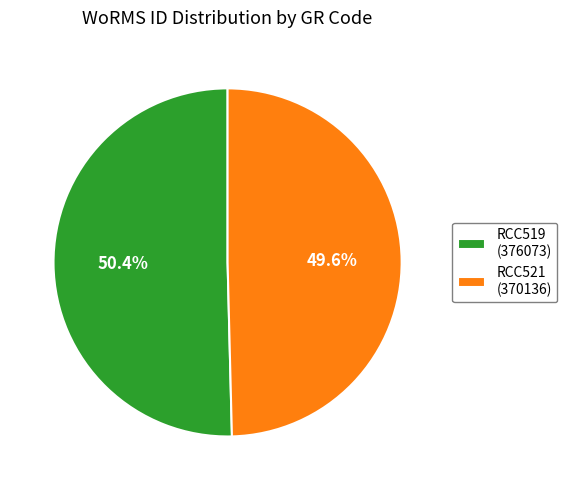

Approximately how many times larger is the value at RCC519 compared to RCC521?

1.0